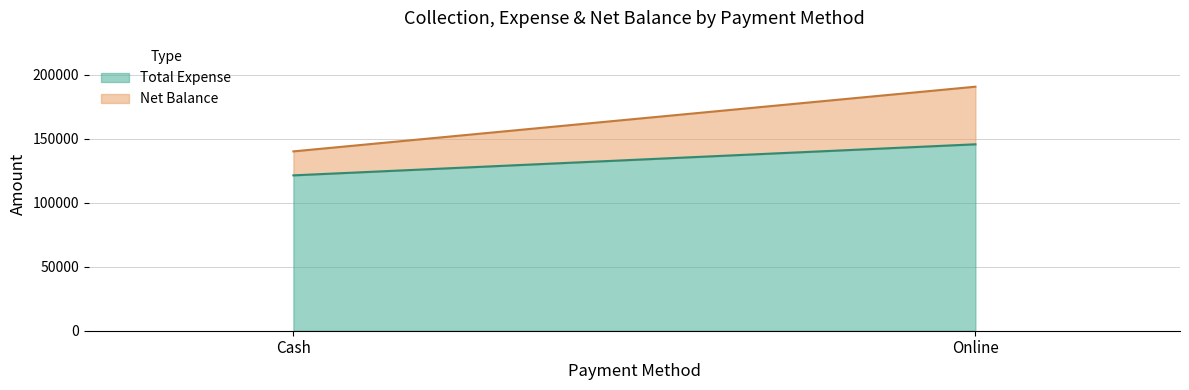

Which category has the lowest value in the Net Balance series?

Cash